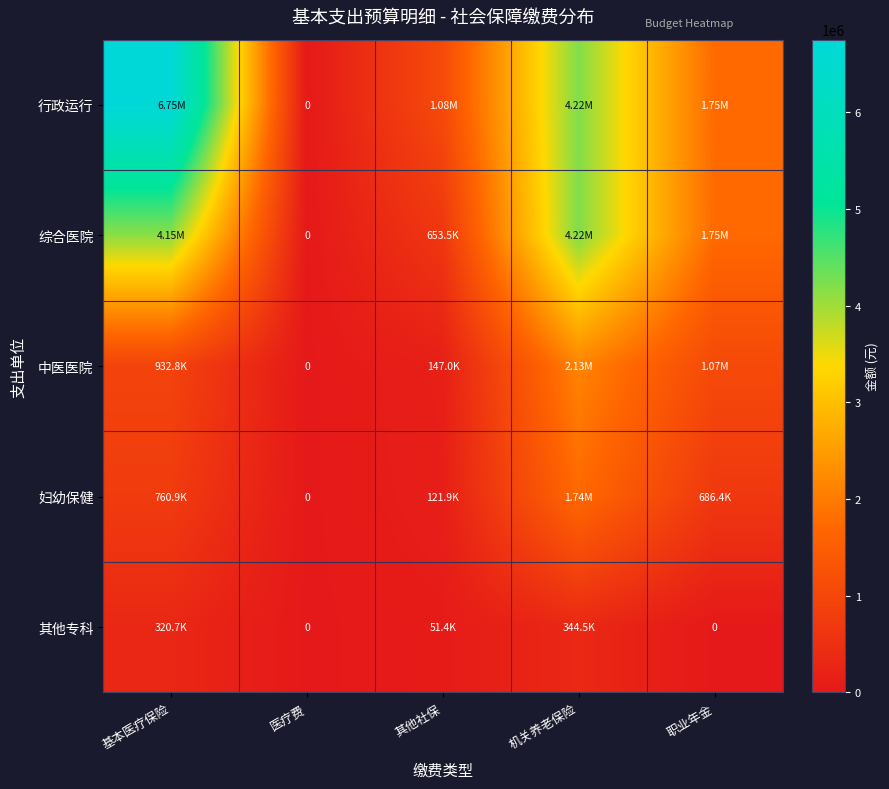

What is the sum of all 中医医院 values?

4278137.4